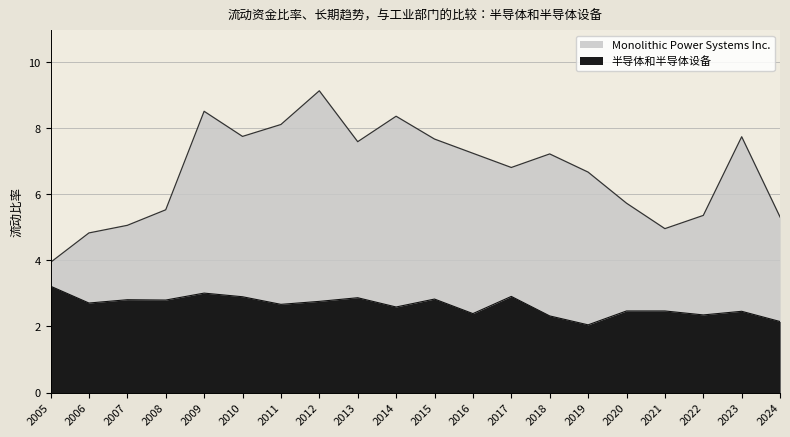

At 2020, list the series in order from smallest to largest.

半导体和半导体设备, Monolithic Power Systems Inc.